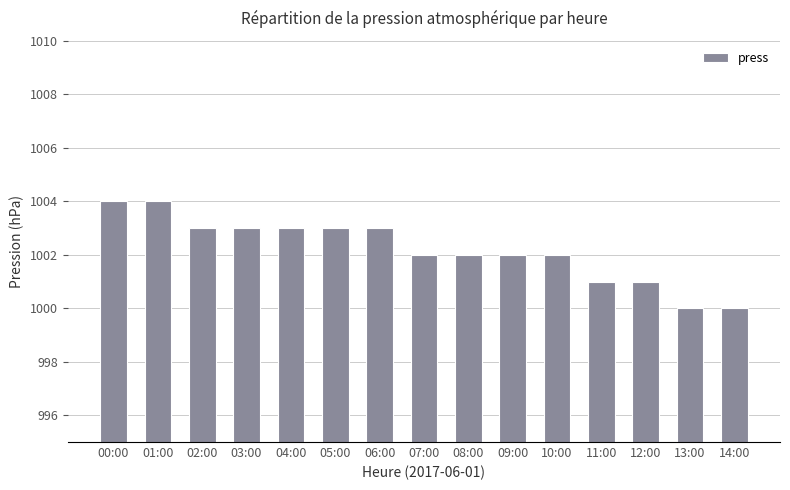

What is the minimum value shown in the chart?

1000